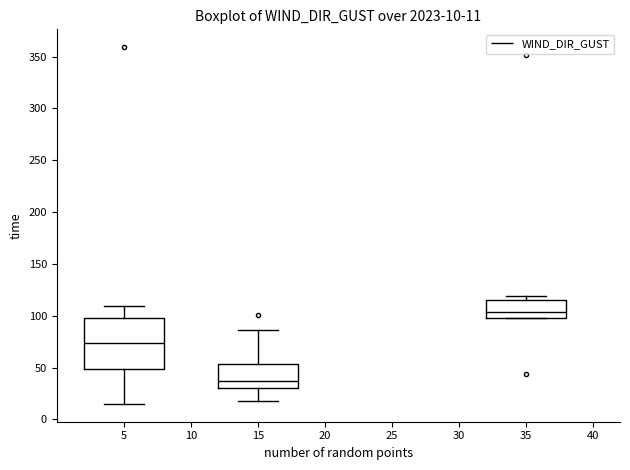

Which box's median line is the lowest?

15